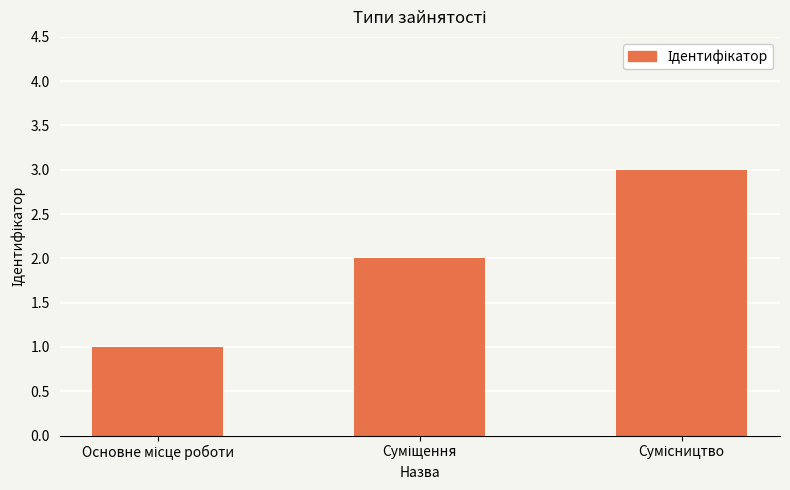

Count the number of categories in the chart.

3